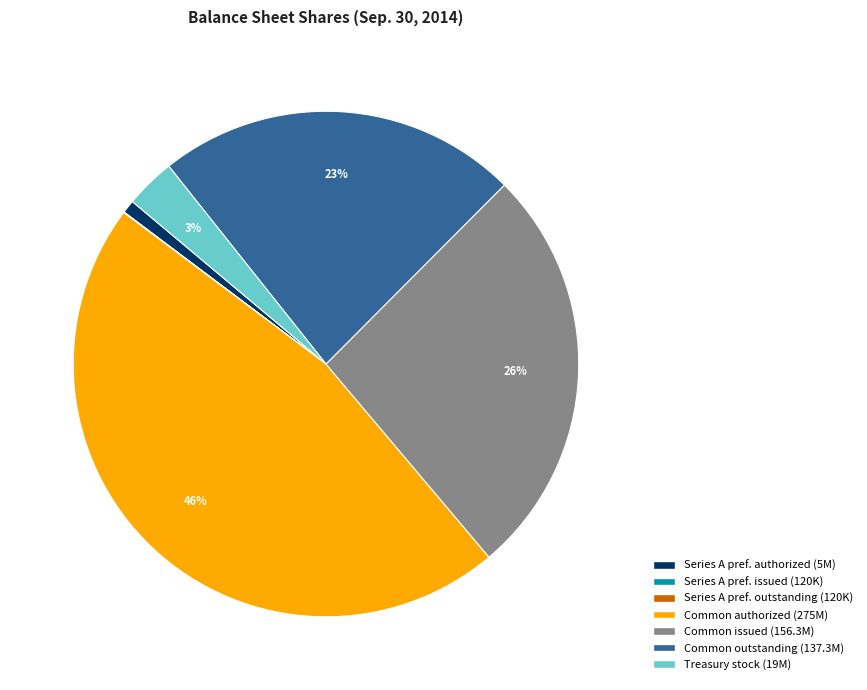

Is there a majority slice in this chart?

No